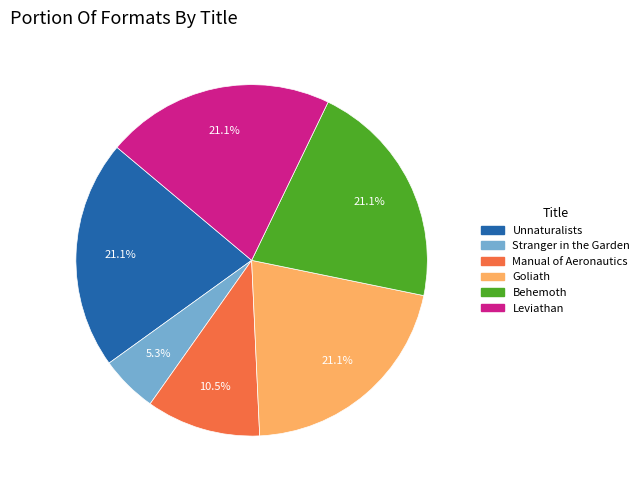

Count the number of slices in the pie.

6